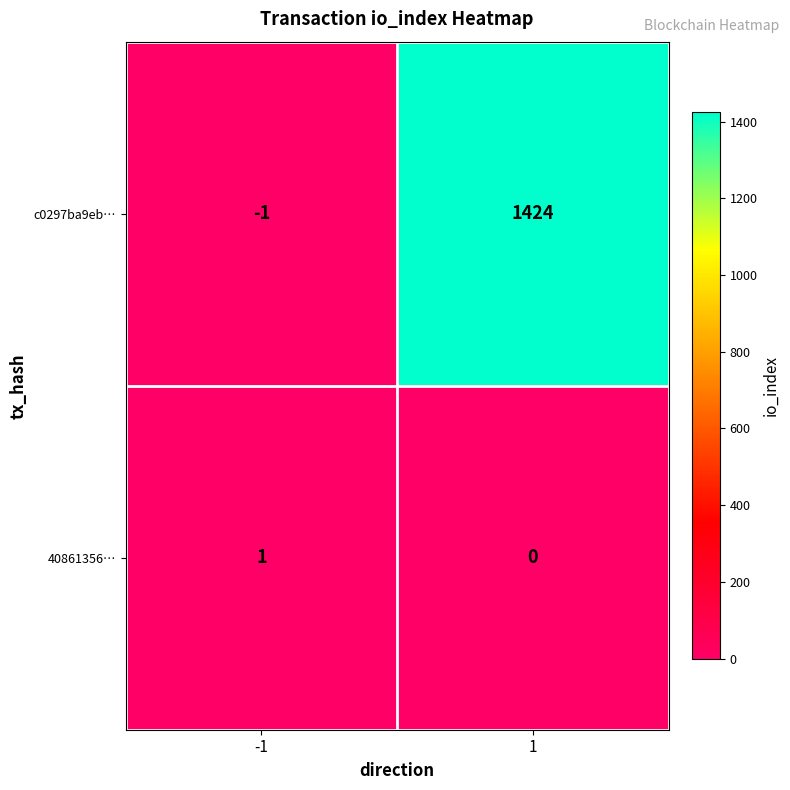

Reading right to left, what are all the values shown in this chart?

c0297ba9eb…: 1424	-1
40861356…: 0	1